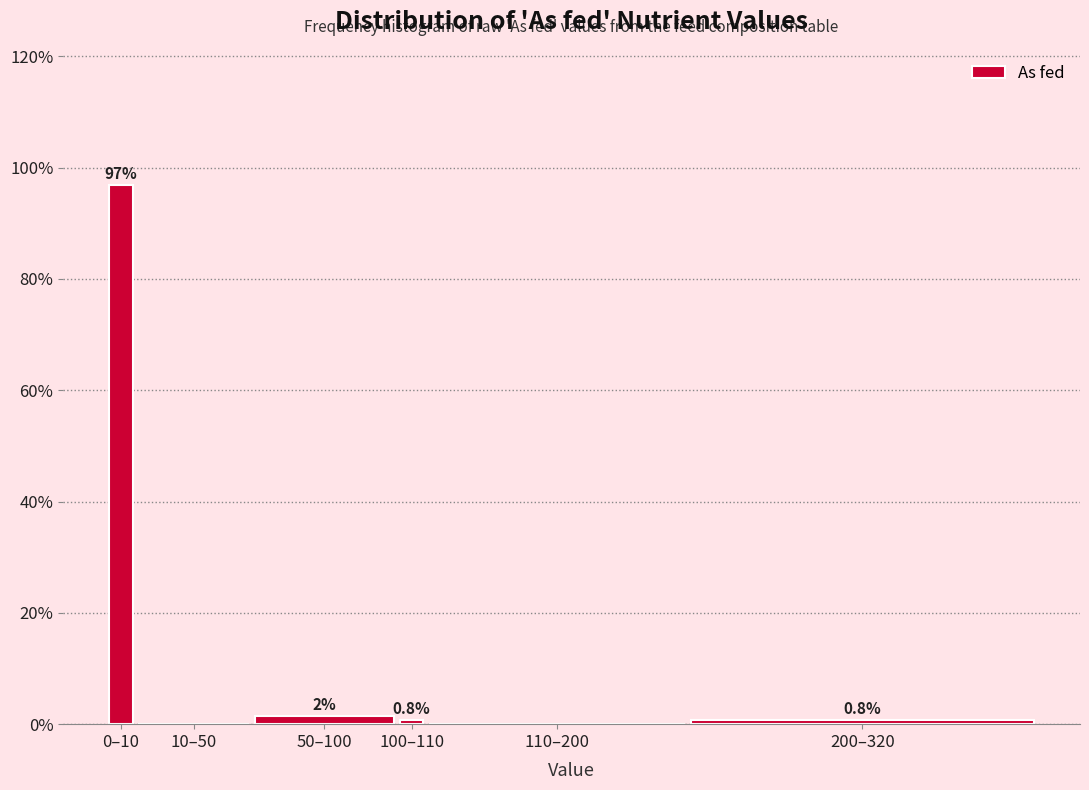

At which category does the chart reach its peak across all series?

0–10